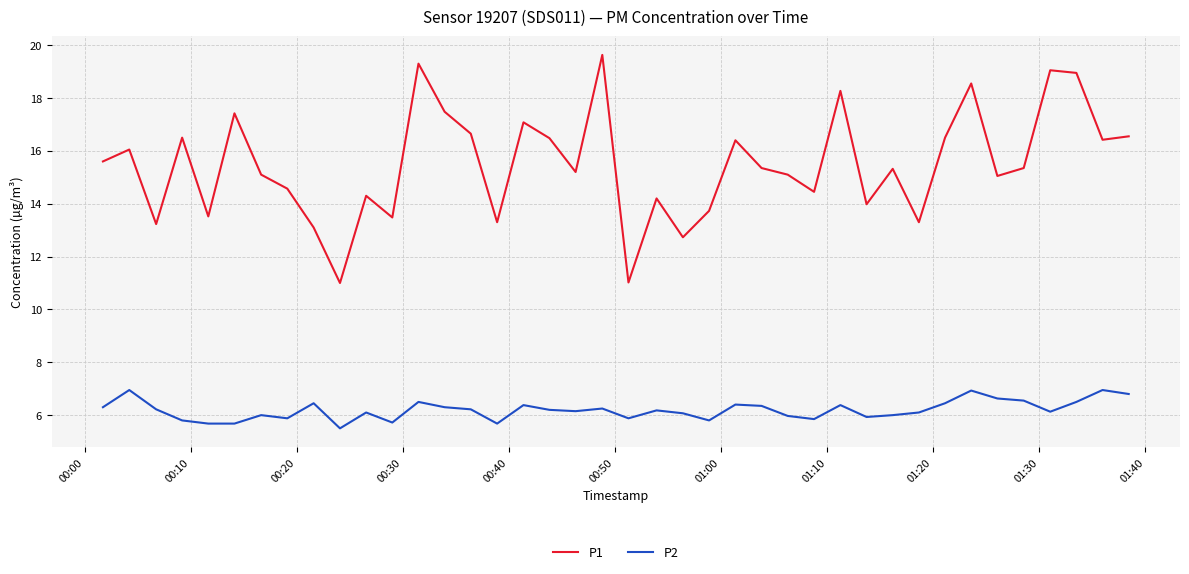

Which series has the widest spread of values?

P1